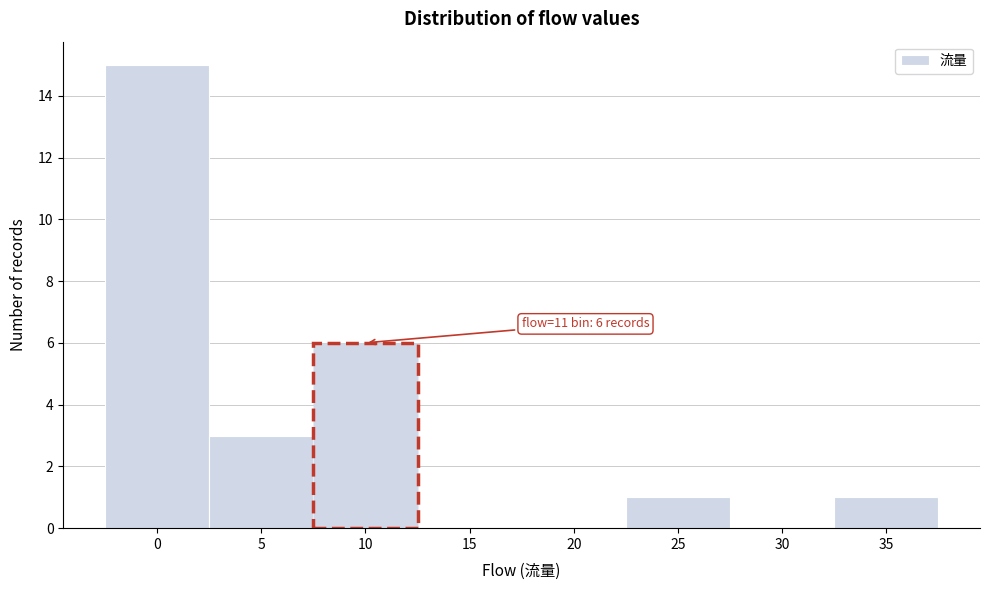

Reading right to left, list all the values displayed in this chart.

35=1	30=0	25=1	20=0	15=0	10=6	5=3	0=15